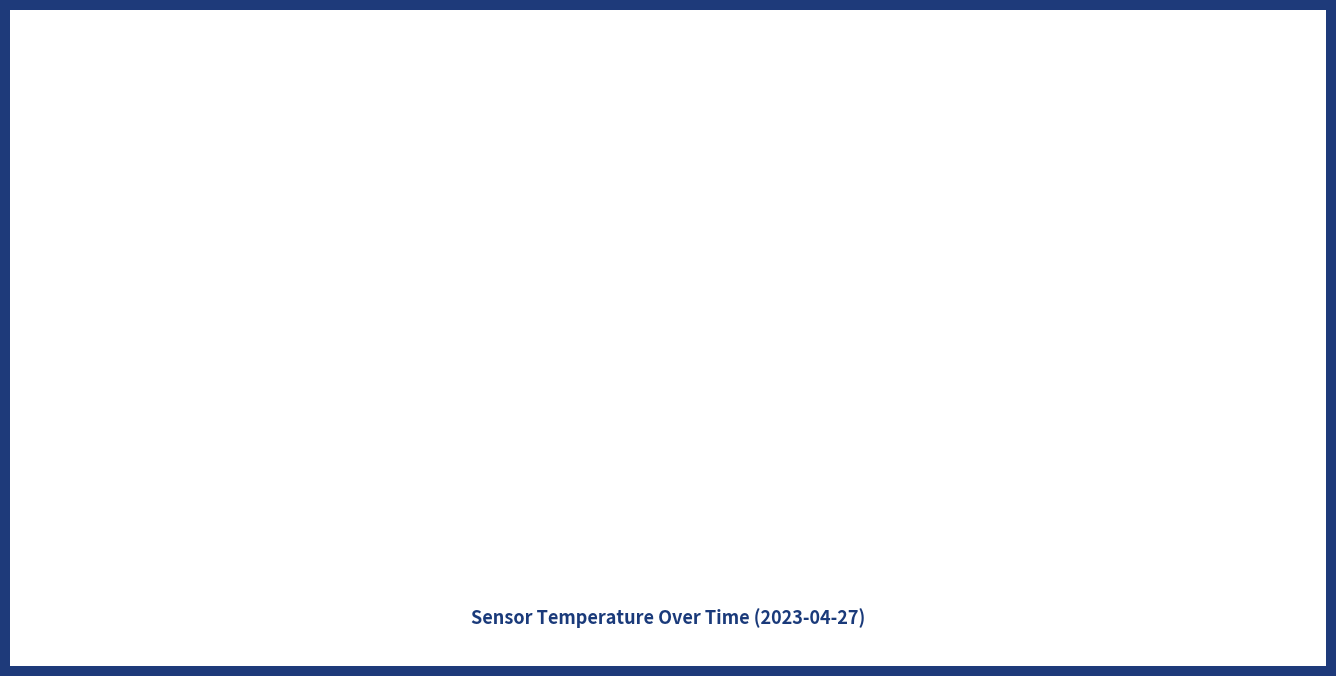

Which has a higher value, 00:21 or 01:16?

00:21